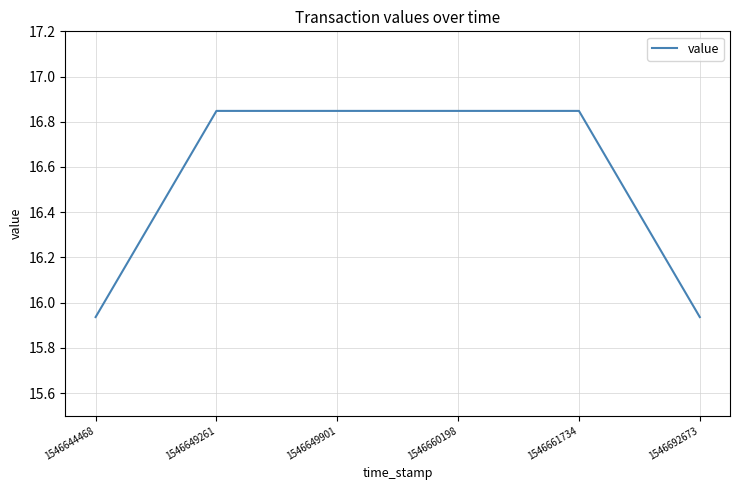

What is the change in value from 1546644468 to 1546661734?

+0.9